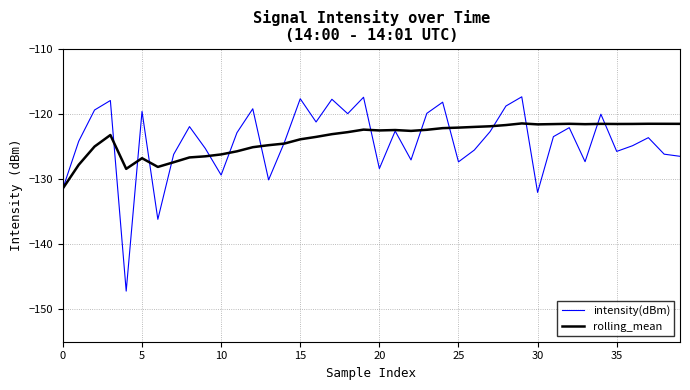

Rank the series by their maximum value, from lowest to highest.

rolling_mean, intensity(dBm)